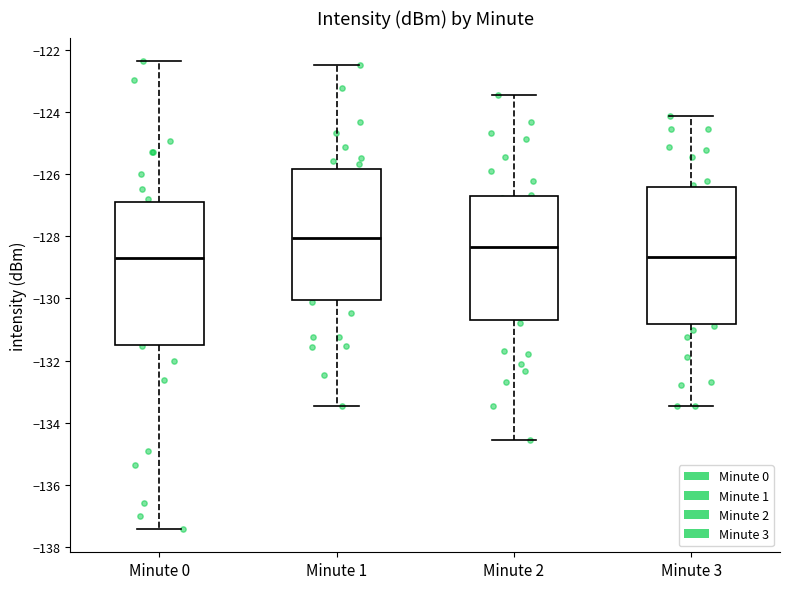

Reading left to right, transcribe this box plot: for each box, give where its median line is, the range the box spans, and where its two whiskers end, as read against the y-axis. The values are not printed on the chart, so give them approximately, as read against the axis.

Minute 0: median -128.8, box -131.4 to -127.0, whiskers -137.4 to -122.4
Minute 1: median -128.0, box -130.0 to -125.8, whiskers -133.4 to -122.4
Minute 2: median -128.4, box -130.8 to -126.8, whiskers -134.6 to -123.4
Minute 3: median -128.6, box -130.8 to -126.4, whiskers -133.4 to -124.2